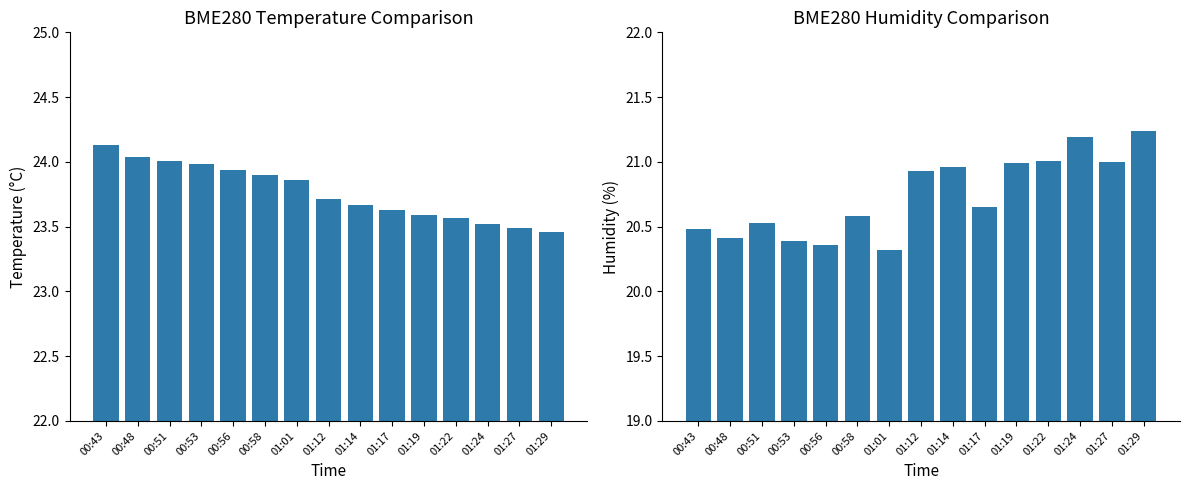

At which category does the chart reach its minimum across all series?

01:01